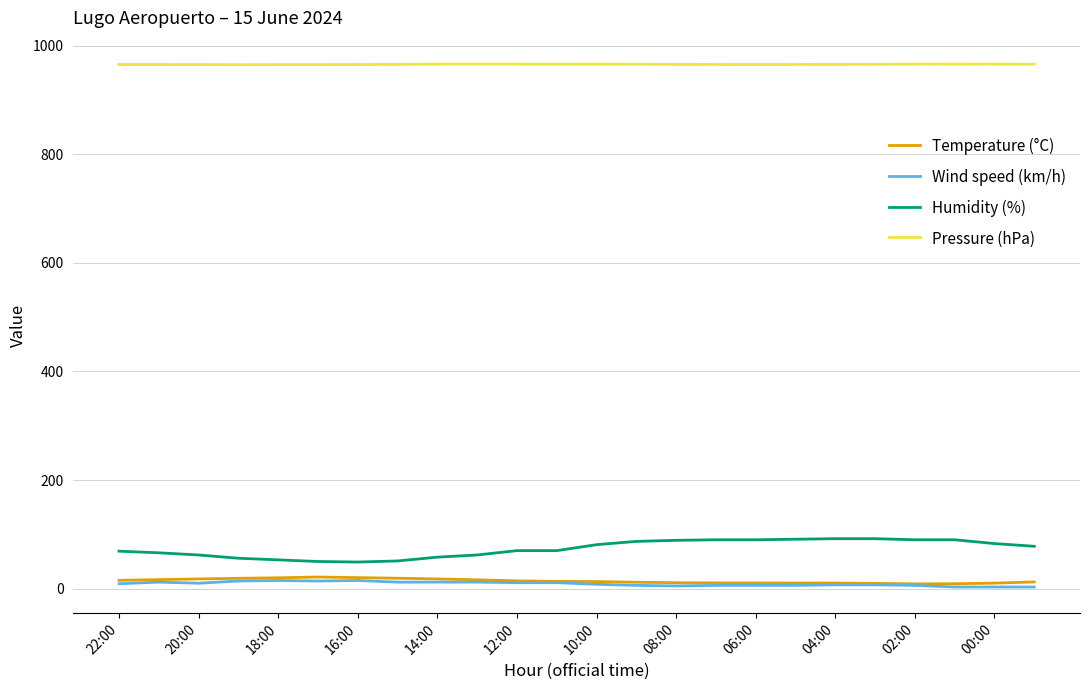

True or false: Humidity (%) and Pressure (hPa) intersect in this chart.

False